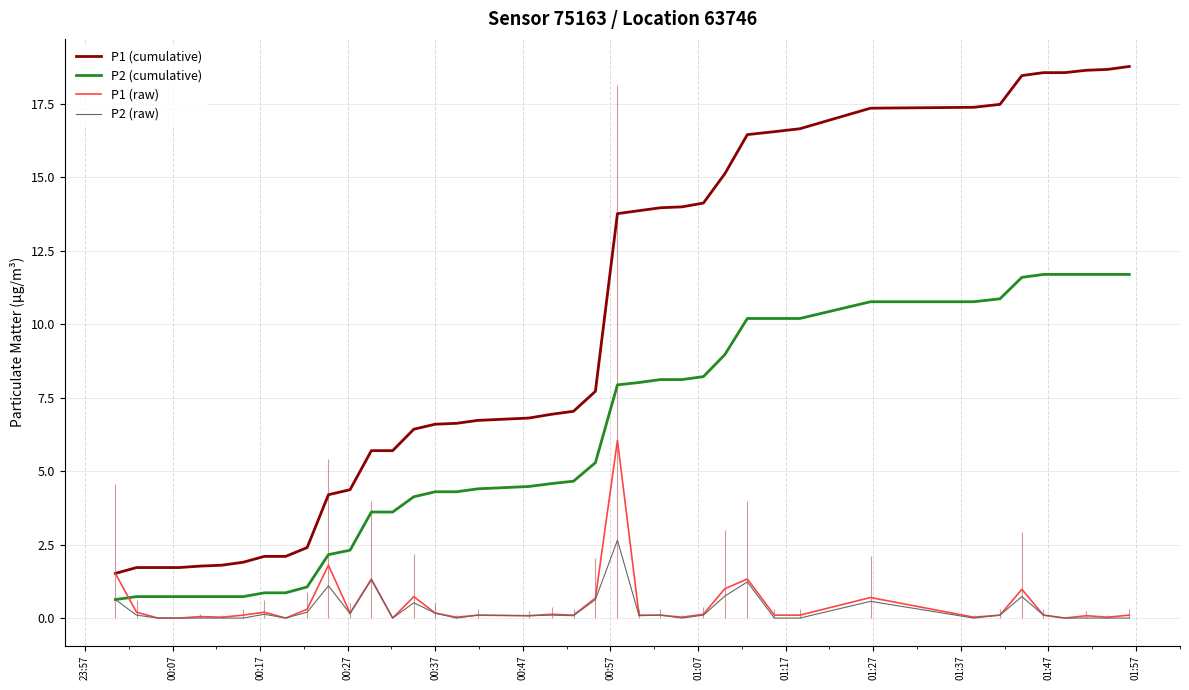

True or false: P1 (raw) and P2 (cumulative) intersect in this chart.

True